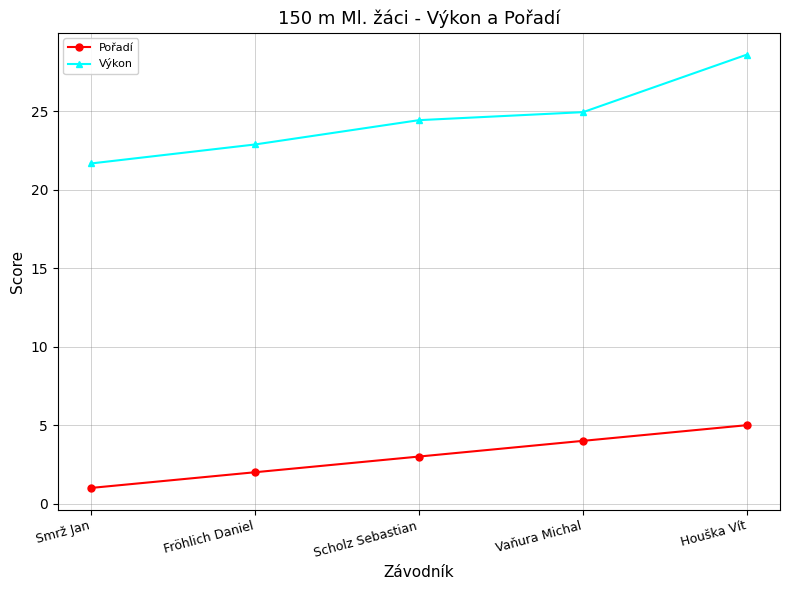

How many categories are shown in the chart?

5